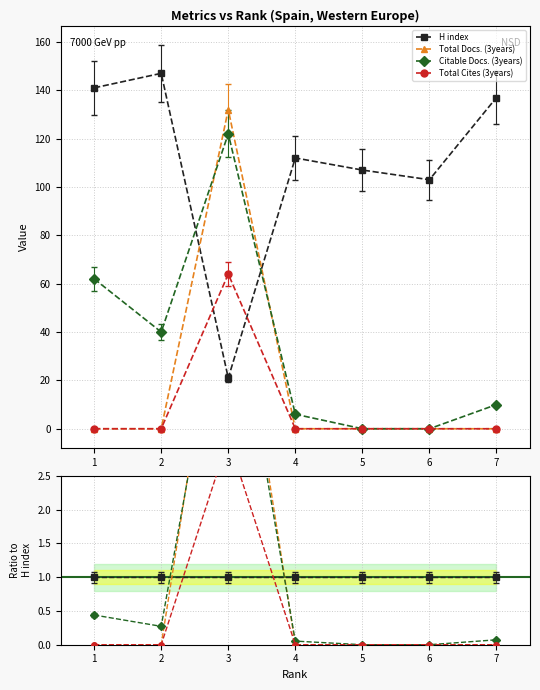

True or false: Citable Docs. (3years) and Total Cites (3years) intersect in this chart.

False